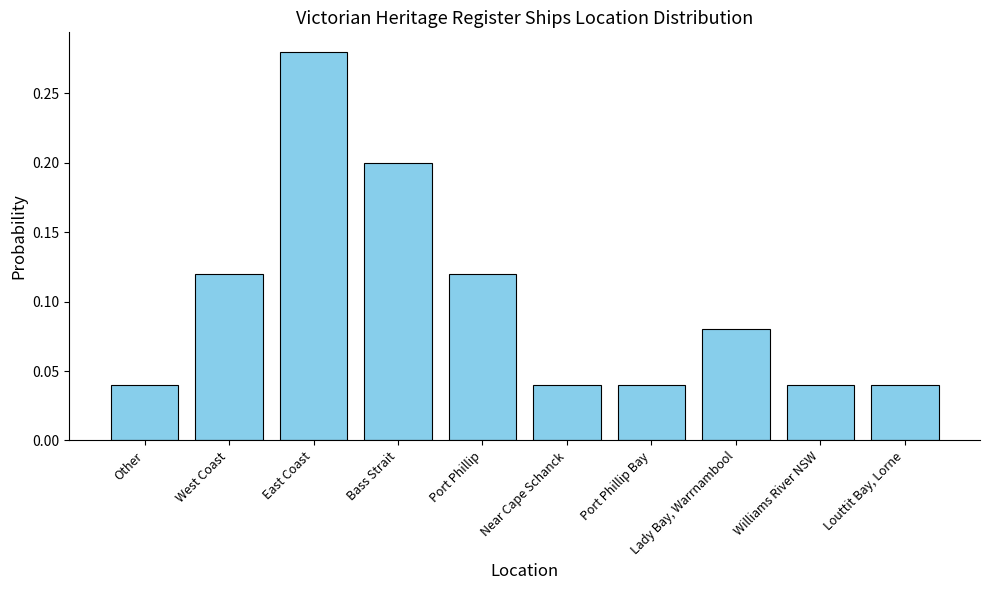

The value at Lady Bay, Warrnambool is 0.0. True or false?

False